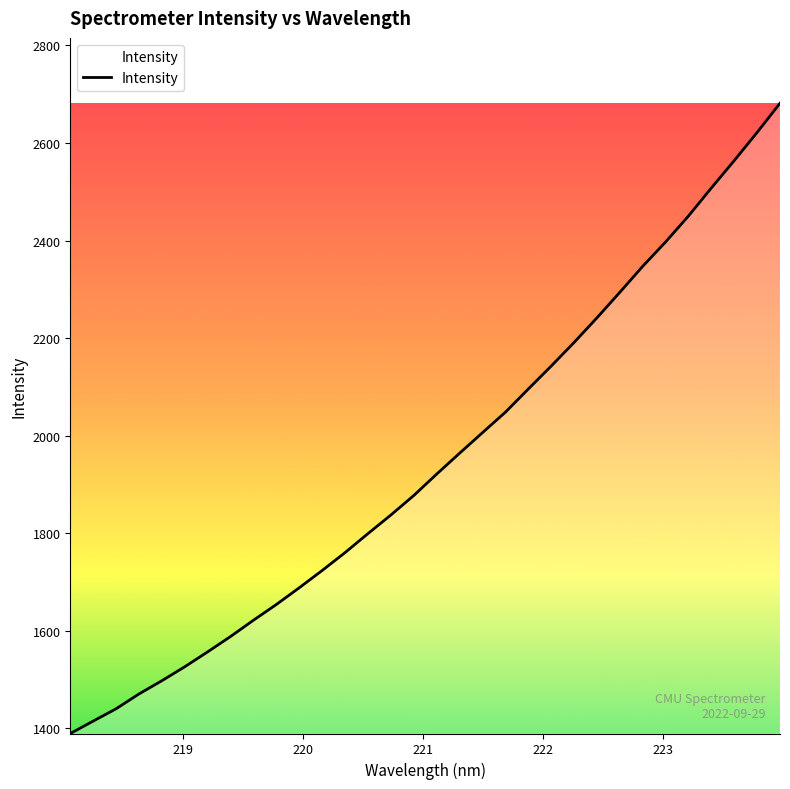

What is the difference between the maximum and minimum values?

1292.0